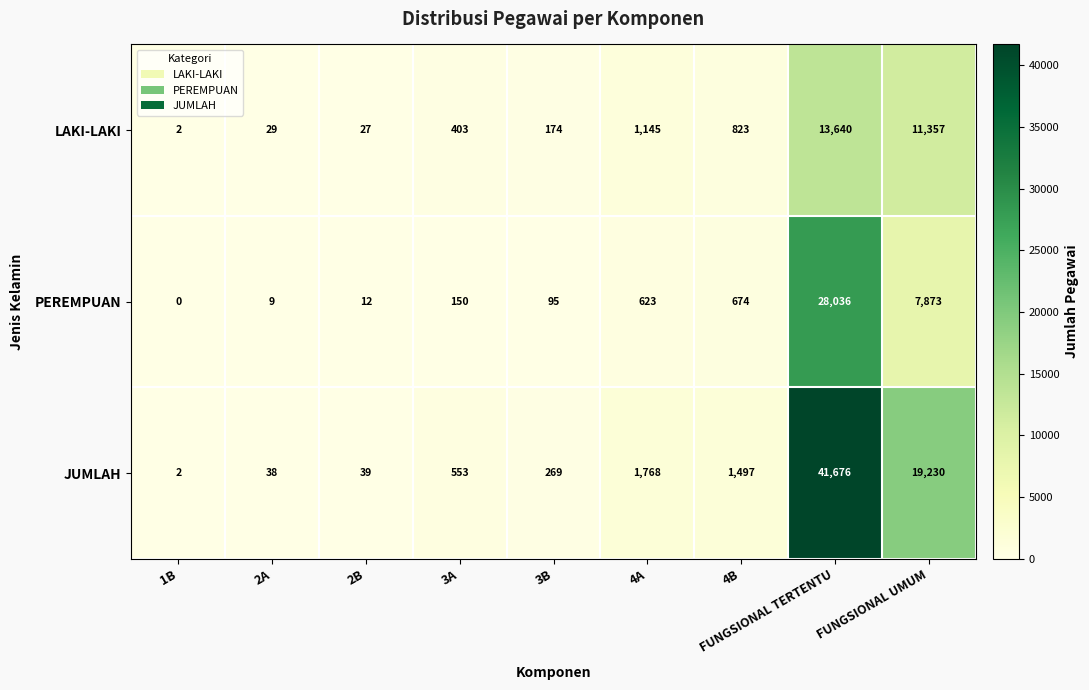

The value of LAKI-LAKI at 3A is 243. True or false?

False